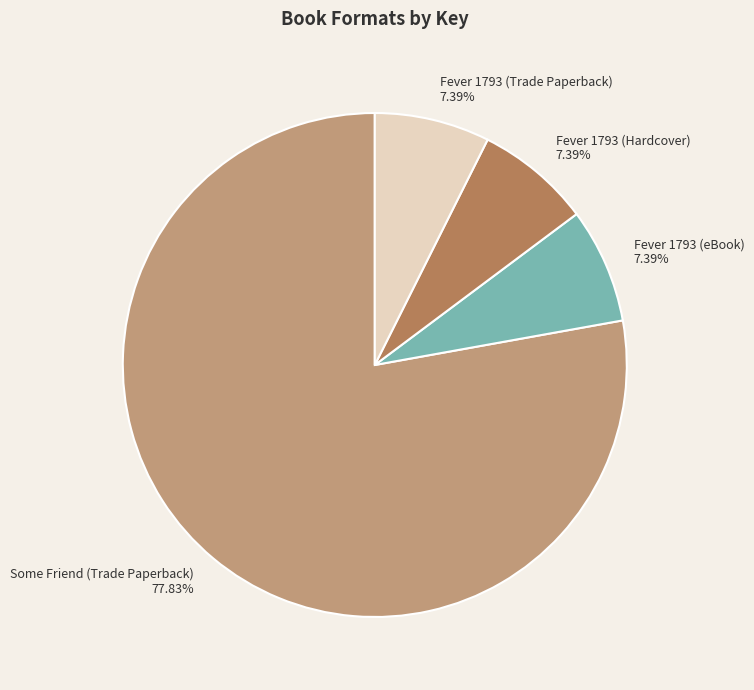

Is Some Friend (Trade Paperback) the majority of the pie?

Yes